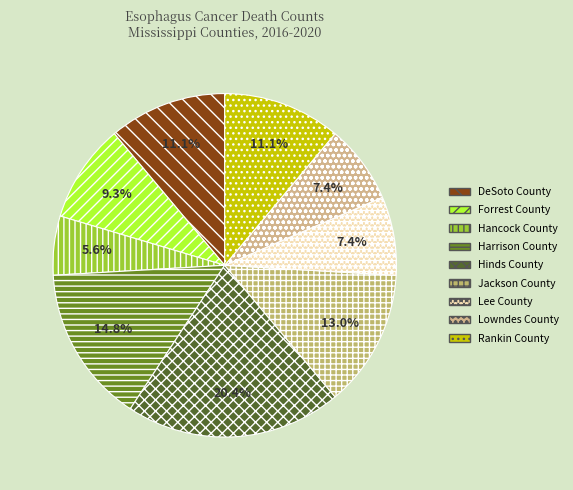

Which slice is the smallest?

Hancock County